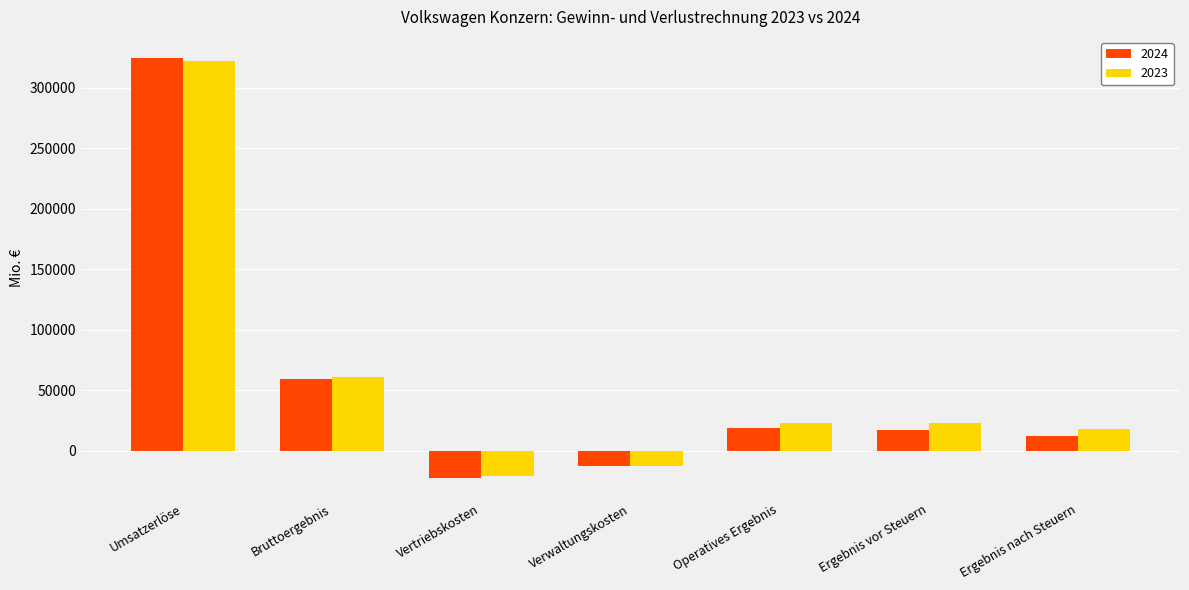

At which category is the sum across all series the highest?

Umsatzerlöse